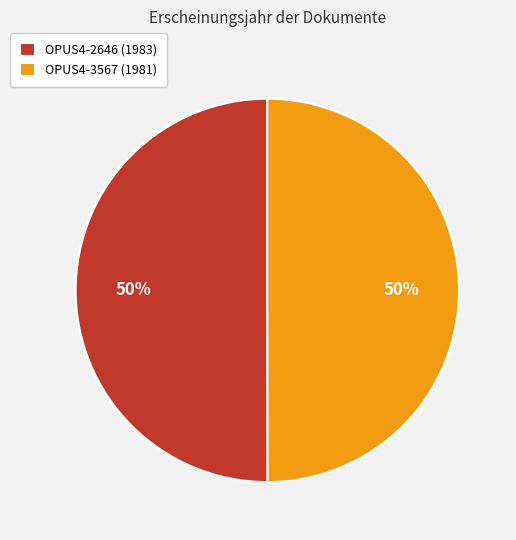

To the nearest percent, what percentage of the pie is OPUS4-3567 (1981)?

50%